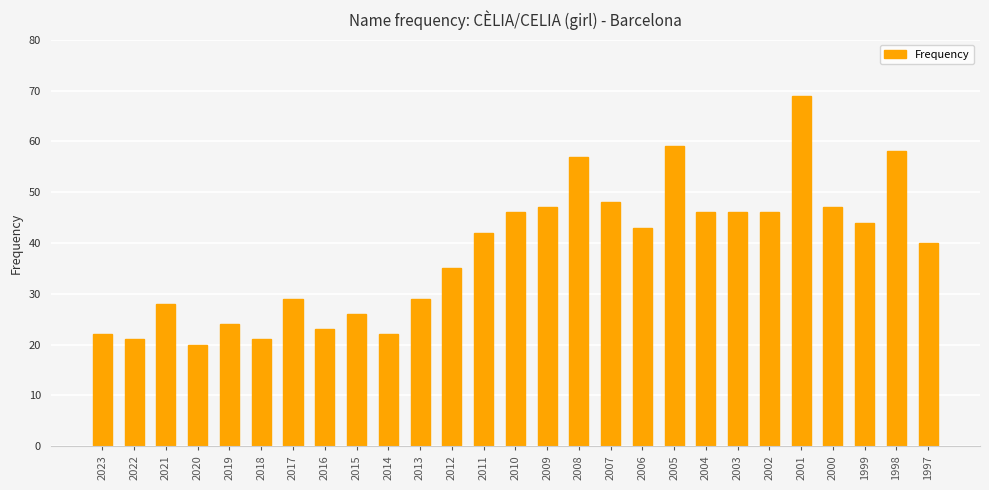

Which has a higher value, 2010 or 2012?

2010